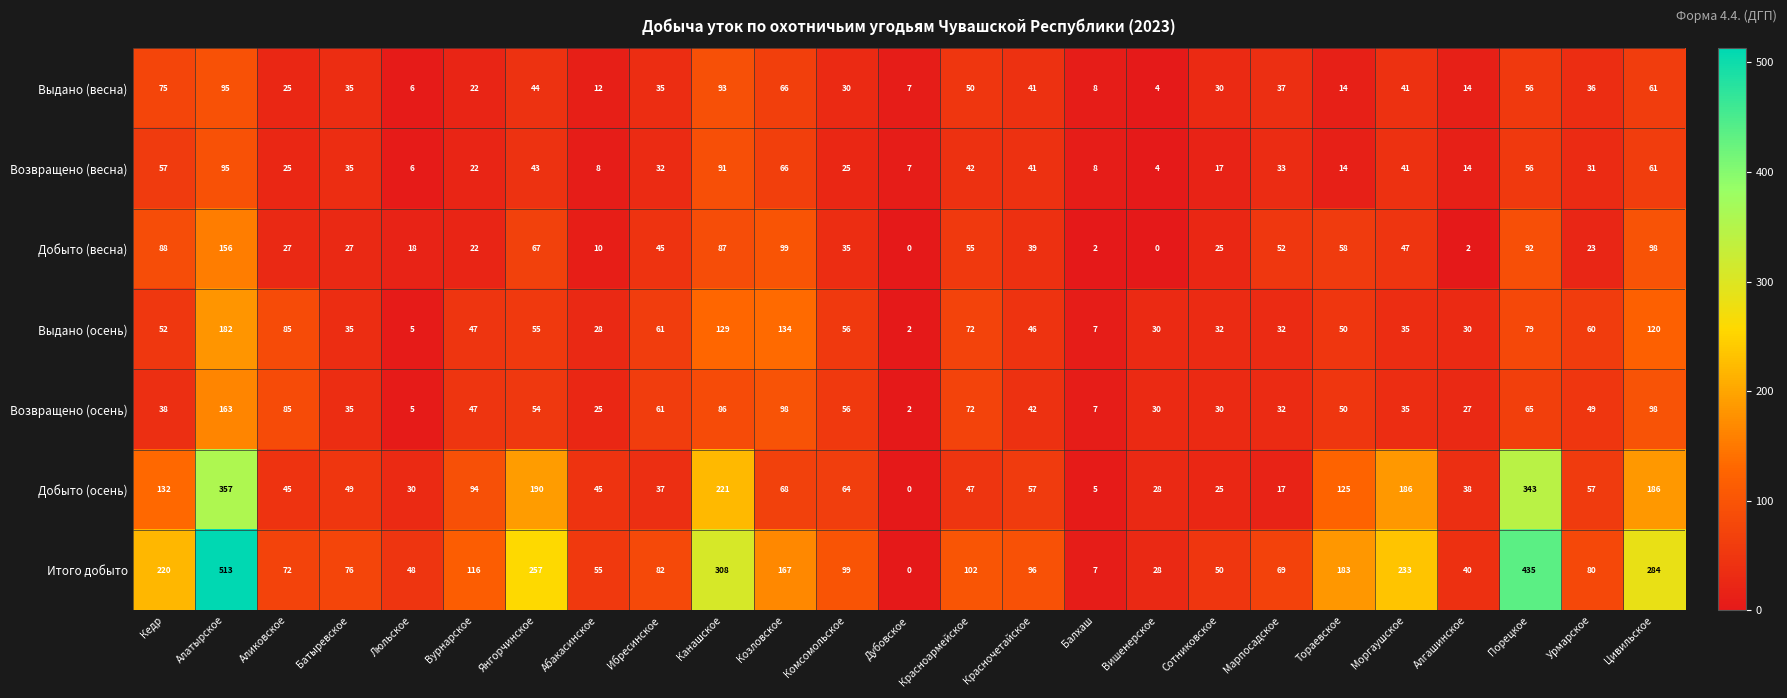

Is it true that Возвращено (осень) equals 79 at Янгорчинское?

False